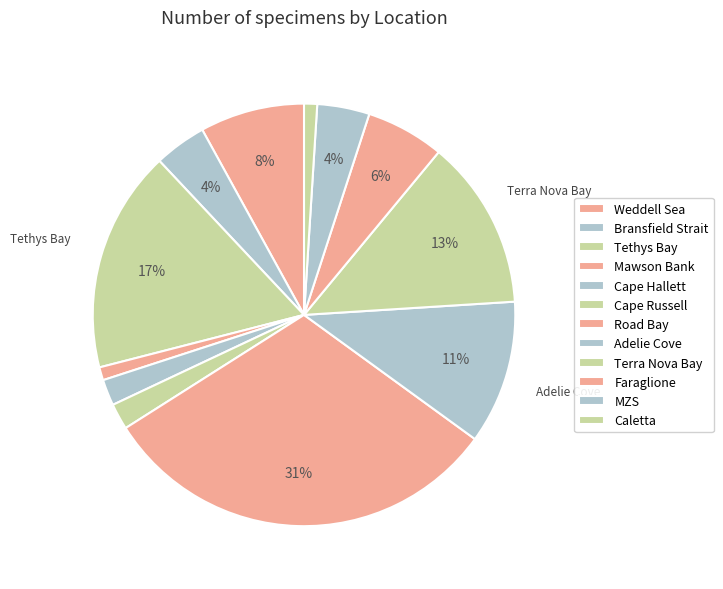

What is the smallest slice in the pie chart?

Mawson Bank